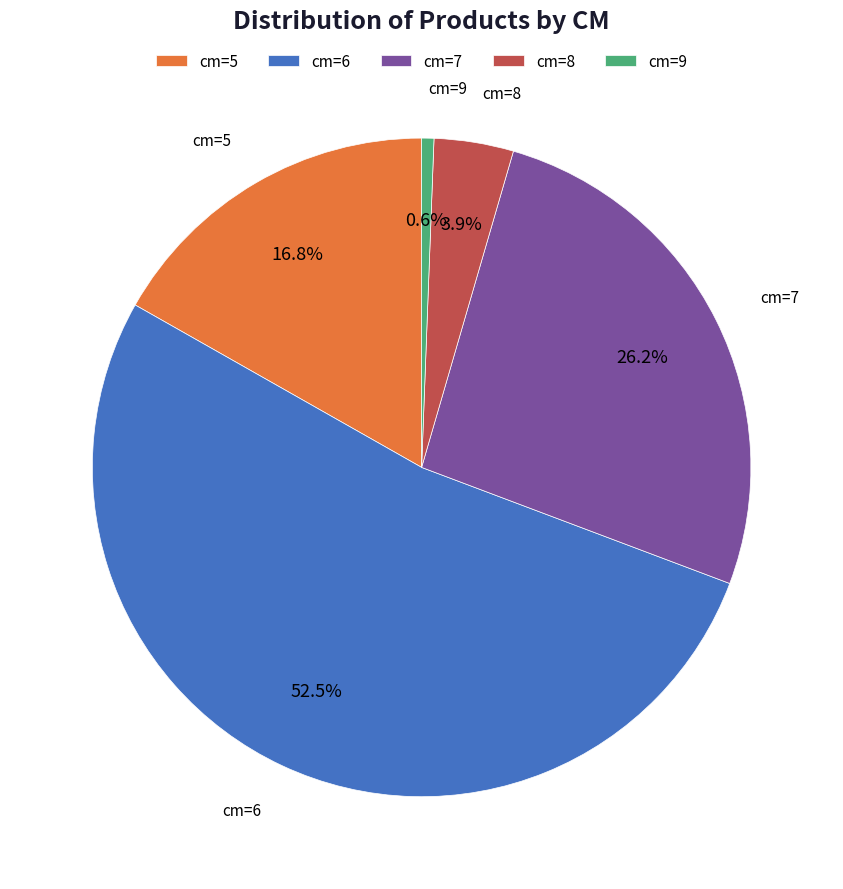

Which slice represents more than half of the pie?

cm=6